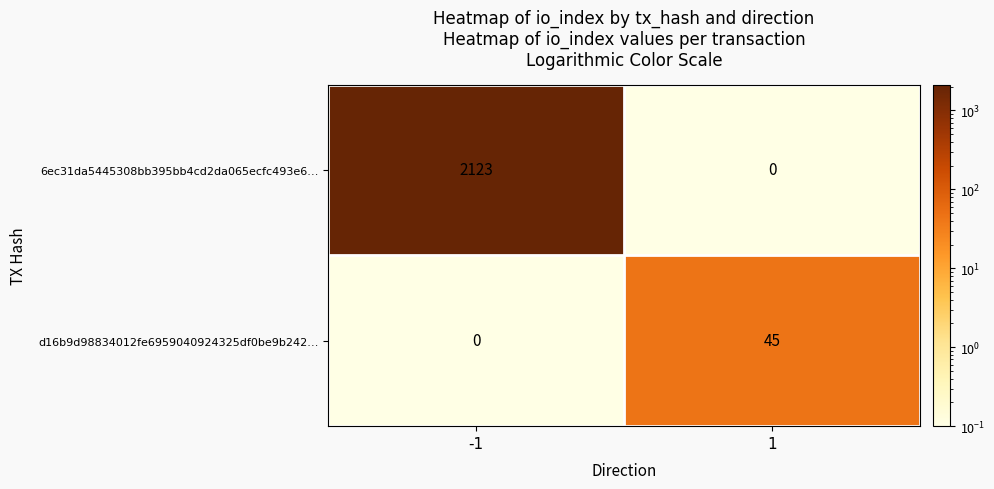

Is it true that d16b9d98834012fe6959040924325df0be9b242… equals 9 at 1?

False